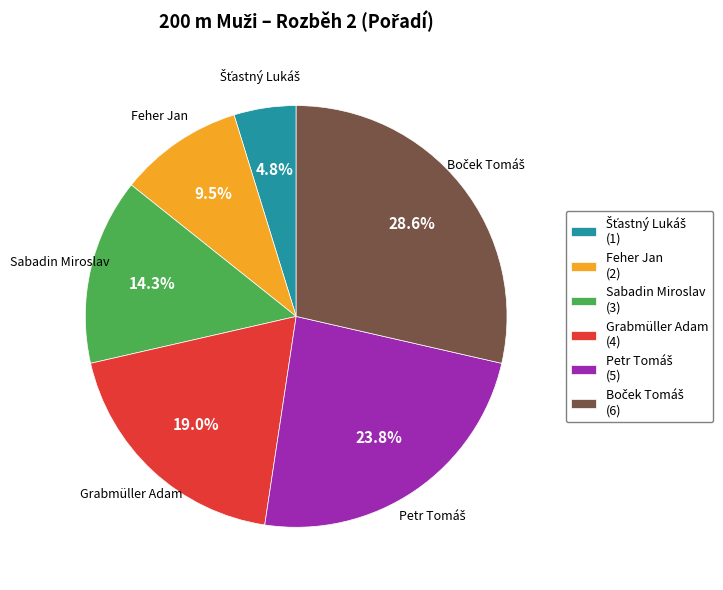

How many slices are in this pie chart?

6